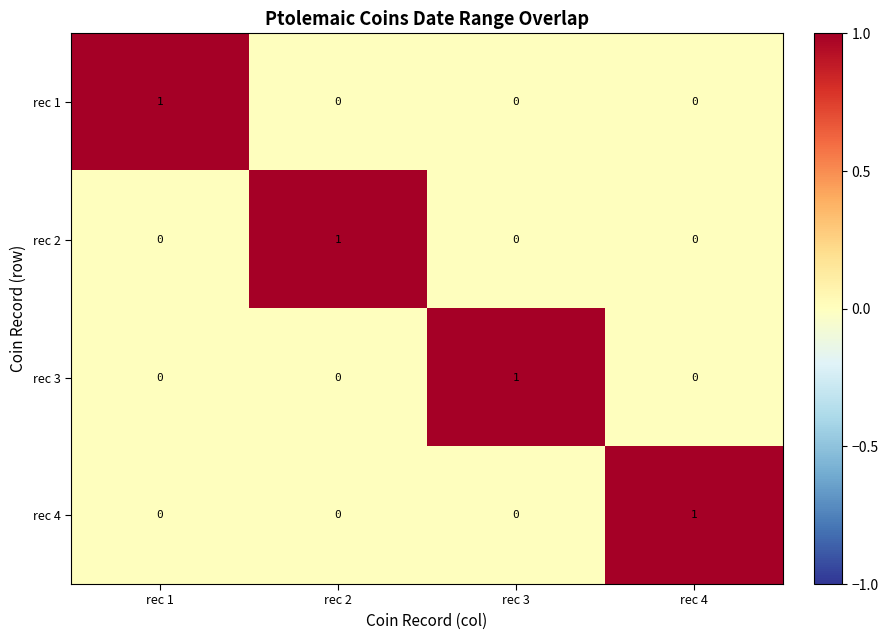

The rec 1 series shows -1 at rec 3. True or false?

False